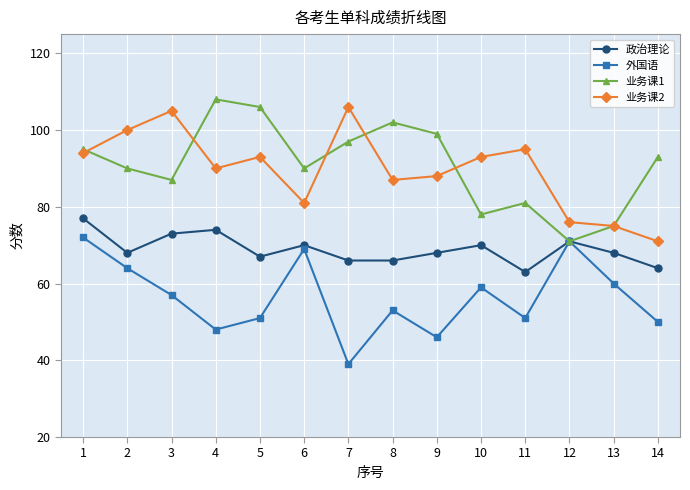

What is the value of the 业务课2 point at the 1st from the left?

94